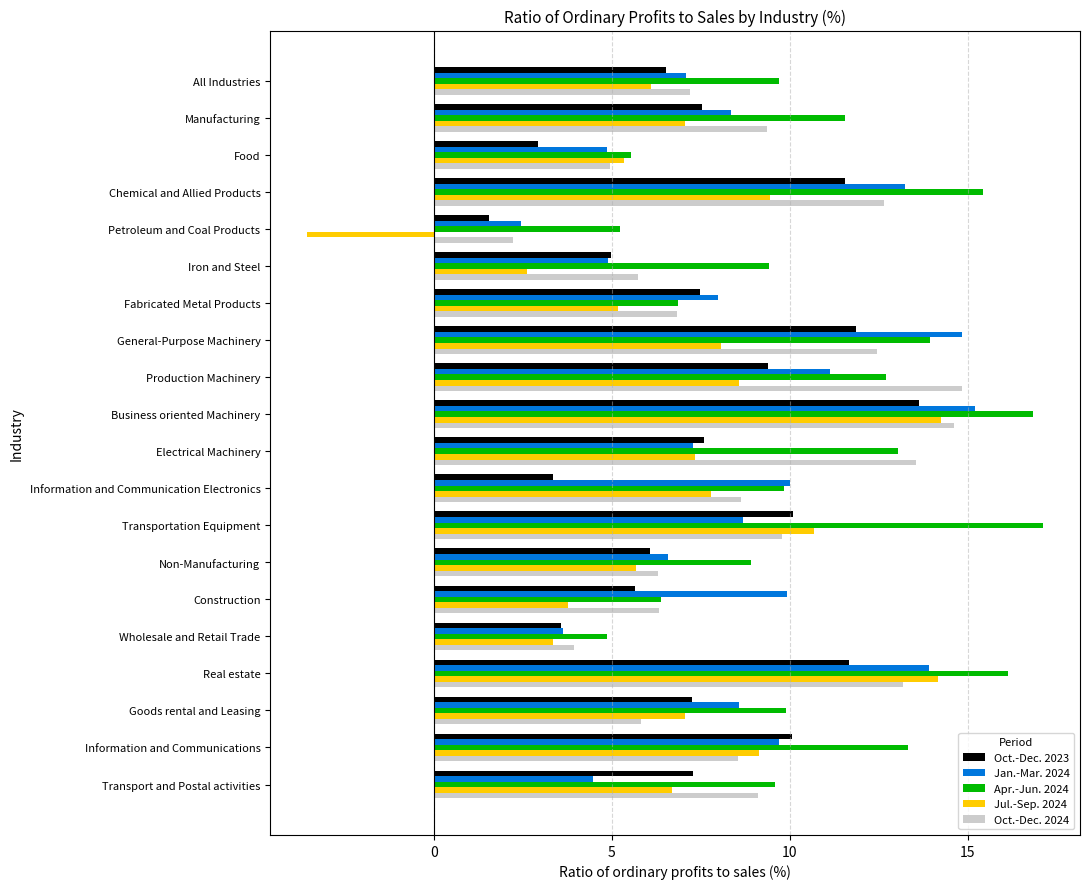

Read the Apr.-Jun. 2024 value at Non-Manufacturing.

8.9